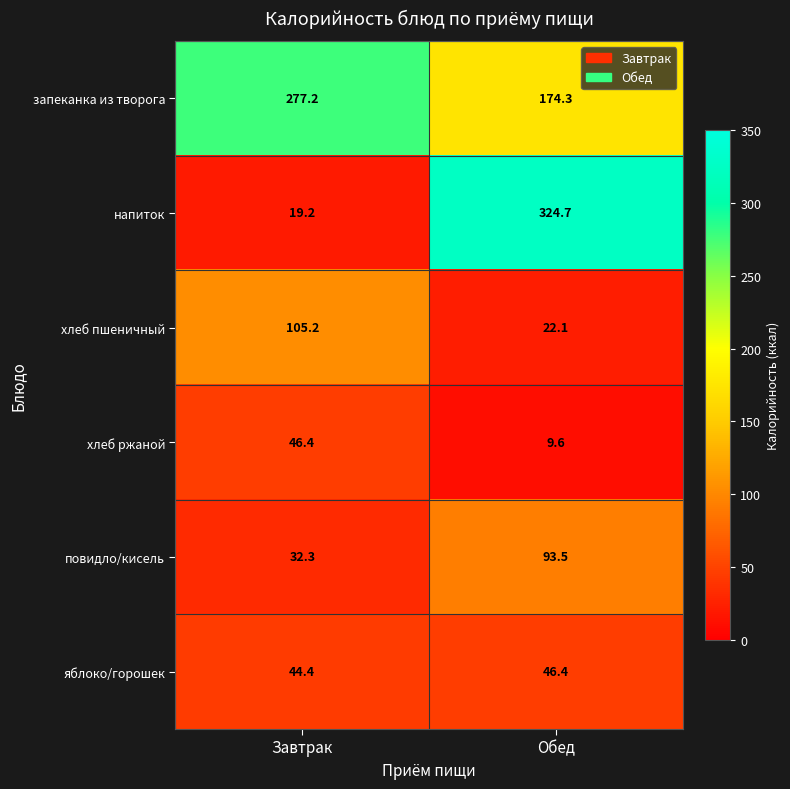

How many data points in яблоко/горошек are less than 46?

1